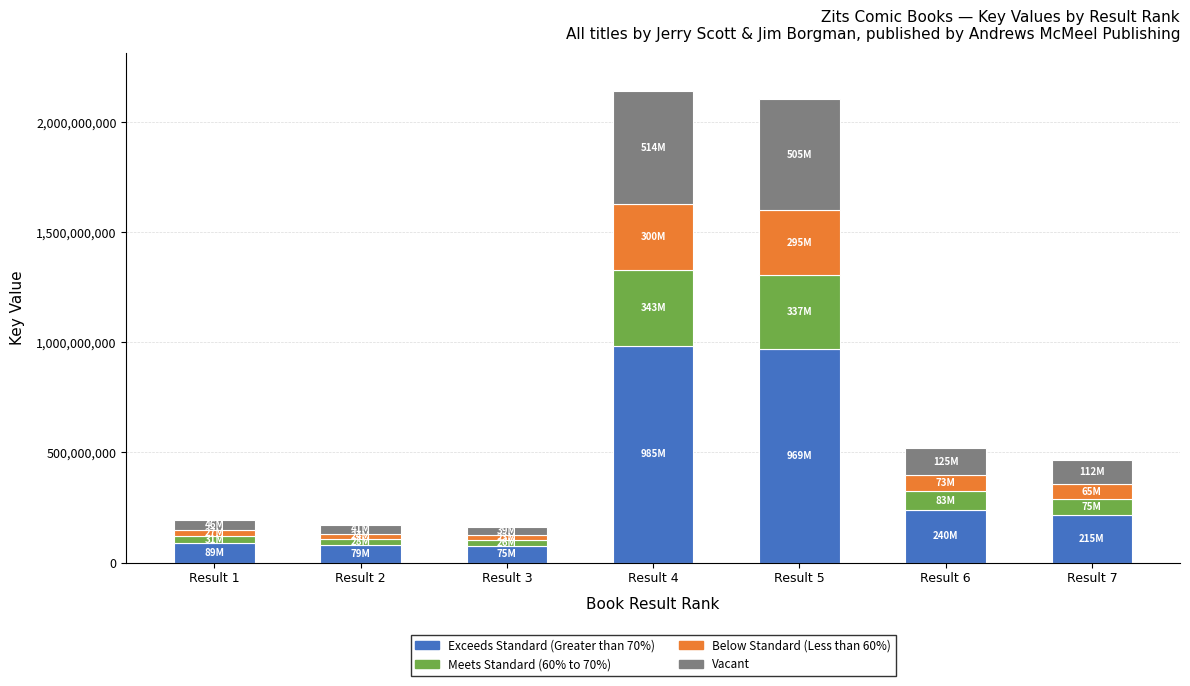

Which series changed the most between Result 1 and Result 5?

Exceeds Standard (Greater than 70%)